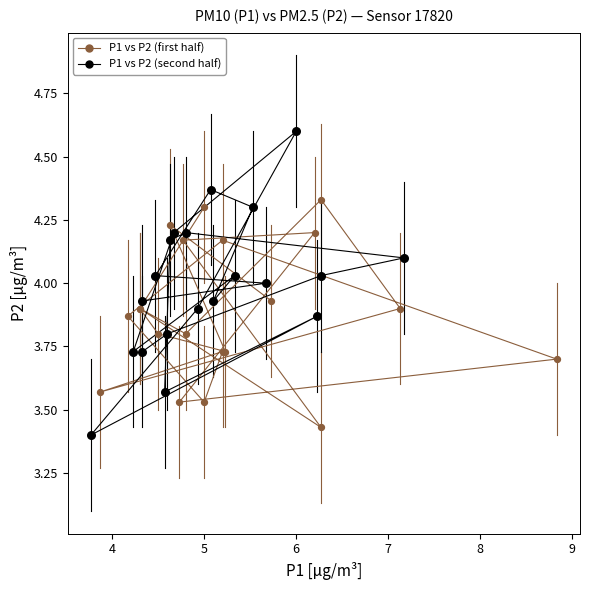

Which series reaches the maximum Y coordinate?

P1 vs P2 (second half)